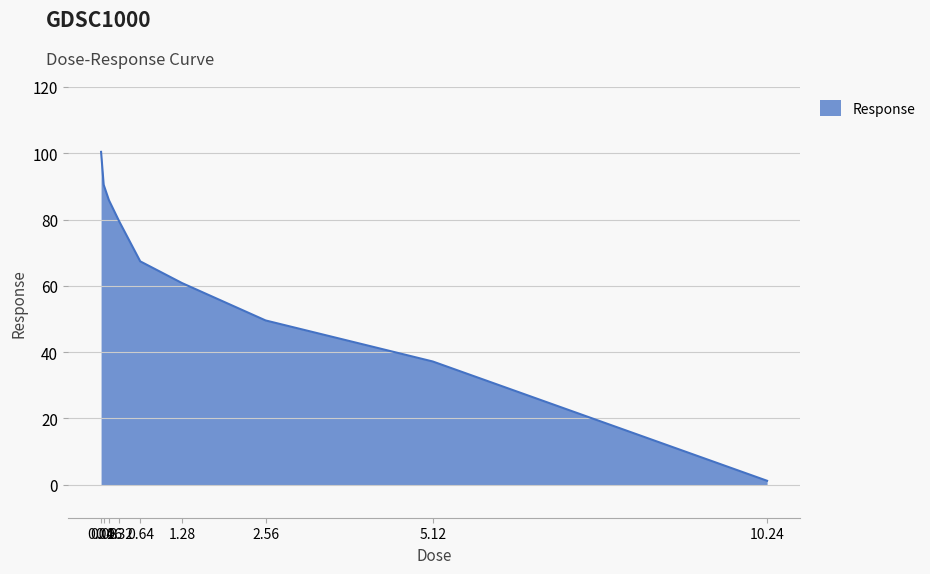

List the labels in order of value, smallest first.

10.24, 5.12, 2.56, 1.28, 0.64, 0.32, 0.16, 0.08, 0.04